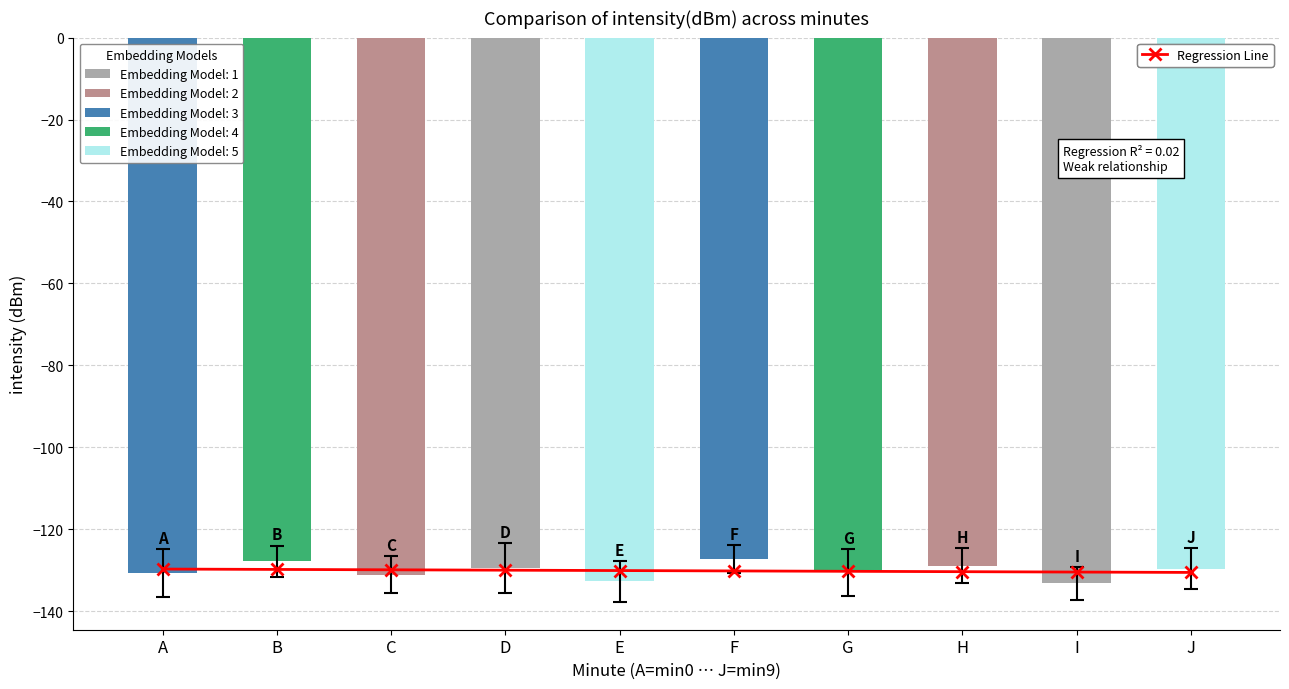

Which category has the lowest value across all series?

J